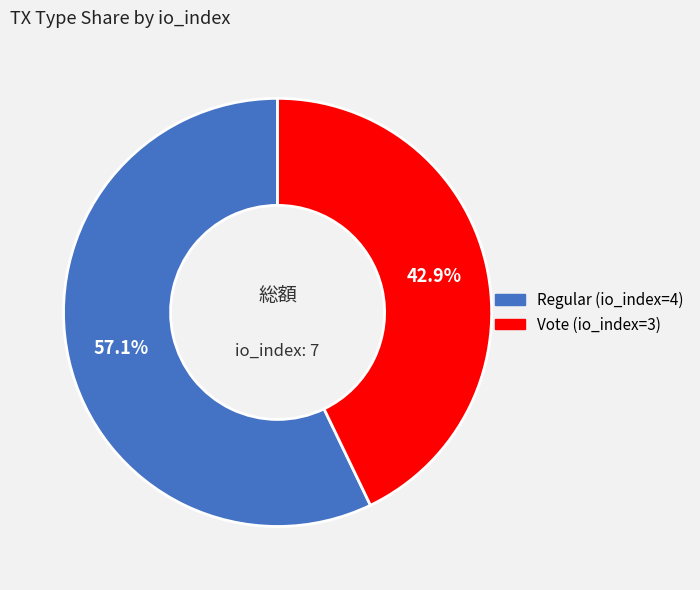

To the nearest percent, what is the difference between the Vote (io_index=3) and Regular (io_index=4) slice percentages?

14%